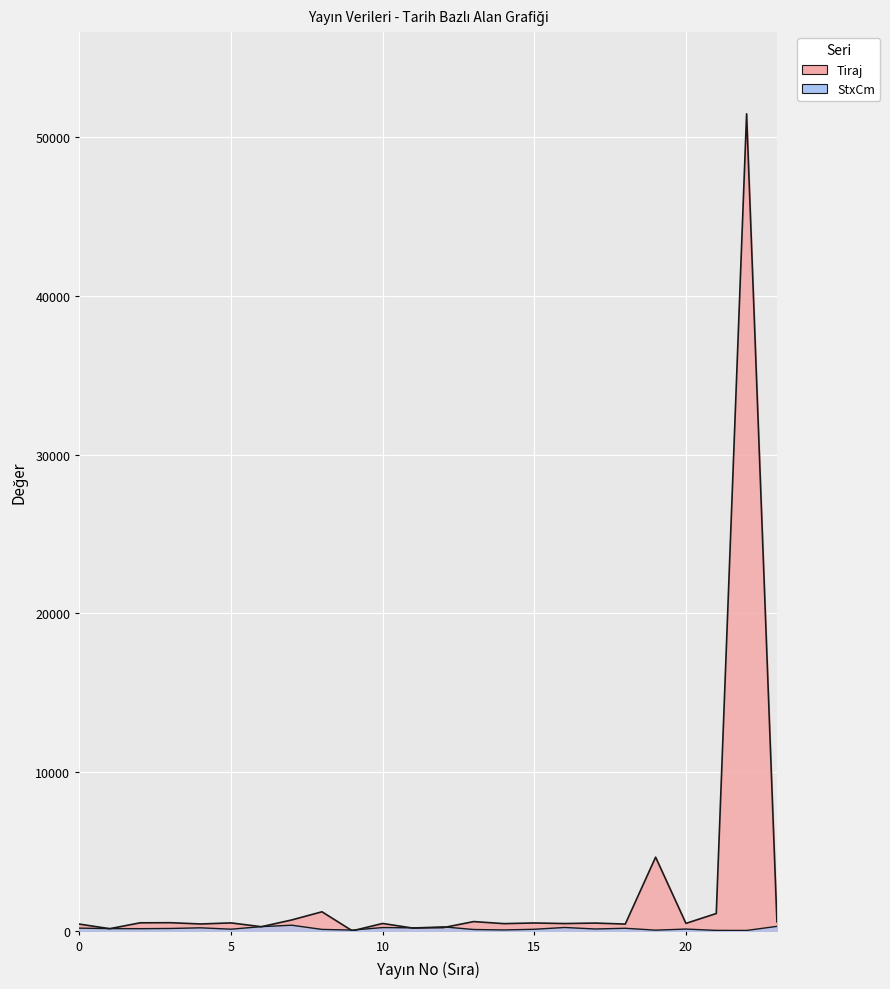

How many distinct data groups are displayed?

2